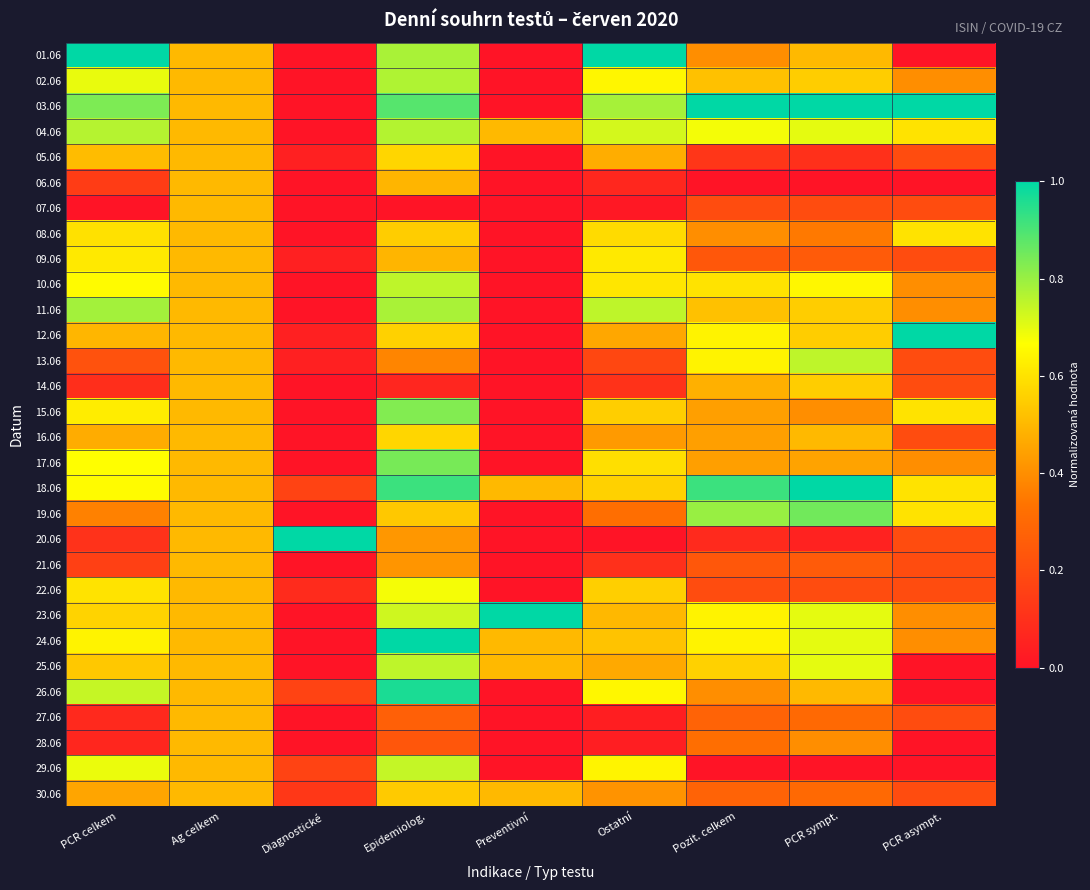

Reading left to right, extract all data points from this chart.

01.06: PCR celkem=1.0	Ag celkem=0.5	Diagnostické=0.0	Epidemiolog.=0.8	Preventivní=0.0	Ostatní=1.0	Pozit. celkem=0.4	PCR sympt.=0.5	PCR asympt.=0.0
02.06: PCR celkem=0.7	Ag celkem=0.5	Diagnostické=0.0	Epidemiolog.=0.8	Preventivní=0.0	Ostatní=0.6	Pozit. celkem=0.5	PCR sympt.=0.6	PCR asympt.=0.4
03.06: PCR celkem=0.8	Ag celkem=0.5	Diagnostické=0.0	Epidemiolog.=0.9	Preventivní=0.0	Ostatní=0.8	Pozit. celkem=1.0	PCR sympt.=1.0	PCR asympt.=1.0
04.06: PCR celkem=0.8	Ag celkem=0.5	Diagnostické=0.0	Epidemiolog.=0.8	Preventivní=0.5	Ostatní=0.7	Pozit. celkem=0.7	PCR sympt.=0.7	PCR asympt.=0.6
05.06: PCR celkem=0.5	Ag celkem=0.5	Diagnostické=0.0	Epidemiolog.=0.6	Preventivní=0.0	Ostatní=0.5	Pozit. celkem=0.1	PCR sympt.=0.1	PCR asympt.=0.2
06.06: PCR celkem=0.1	Ag celkem=0.5	Diagnostické=0.0	Epidemiolog.=0.5	Preventivní=0.0	Ostatní=0.1	Pozit. celkem=0.0	PCR sympt.=0.0	PCR asympt.=0.0
07.06: PCR celkem=0.0	Ag celkem=0.5	Diagnostické=0.0	Epidemiolog.=0.0	Preventivní=0.0	Ostatní=0.0	Pozit. celkem=0.2	PCR sympt.=0.2	PCR asympt.=0.2
08.06: PCR celkem=0.6	Ag celkem=0.5	Diagnostické=0.0	Epidemiolog.=0.6	Preventivní=0.0	Ostatní=0.6	Pozit. celkem=0.4	PCR sympt.=0.3	PCR asympt.=0.6
09.06: PCR celkem=0.6	Ag celkem=0.5	Diagnostické=0.0	Epidemiolog.=0.5	Preventivní=0.0	Ostatní=0.6	Pozit. celkem=0.2	PCR sympt.=0.2	PCR asympt.=0.2
10.06: PCR celkem=0.7	Ag celkem=0.5	Diagnostické=0.0	Epidemiolog.=0.8	Preventivní=0.0	Ostatní=0.6	Pozit. celkem=0.6	PCR sympt.=0.7	PCR asympt.=0.4
11.06: PCR celkem=0.8	Ag celkem=0.5	Diagnostické=0.0	Epidemiolog.=0.8	Preventivní=0.0	Ostatní=0.8	Pozit. celkem=0.5	PCR sympt.=0.6	PCR asympt.=0.4
12.06: PCR celkem=0.5	Ag celkem=0.5	Diagnostické=0.0	Epidemiolog.=0.6	Preventivní=0.0	Ostatní=0.5	Pozit. celkem=0.6	PCR sympt.=0.6	PCR asympt.=1.0
13.06: PCR celkem=0.2	Ag celkem=0.5	Diagnostické=0.0	Epidemiolog.=0.4	Preventivní=0.0	Ostatní=0.2	Pozit. celkem=0.6	PCR sympt.=0.8	PCR asympt.=0.2
14.06: PCR celkem=0.1	Ag celkem=0.5	Diagnostické=0.0	Epidemiolog.=0.1	Preventivní=0.0	Ostatní=0.1	Pozit. celkem=0.5	PCR sympt.=0.6	PCR asympt.=0.2
15.06: PCR celkem=0.6	Ag celkem=0.5	Diagnostické=0.0	Epidemiolog.=0.8	Preventivní=0.0	Ostatní=0.6	Pozit. celkem=0.4	PCR sympt.=0.4	PCR asympt.=0.6
16.06: PCR celkem=0.5	Ag celkem=0.5	Diagnostické=0.0	Epidemiolog.=0.6	Preventivní=0.0	Ostatní=0.4	Pozit. celkem=0.4	PCR sympt.=0.5	PCR asympt.=0.2
17.06: PCR celkem=0.7	Ag celkem=0.5	Diagnostické=0.0	Epidemiolog.=0.8	Preventivní=0.0	Ostatní=0.6	Pozit. celkem=0.4	PCR sympt.=0.5	PCR asympt.=0.4
18.06: PCR celkem=0.7	Ag celkem=0.5	Diagnostické=0.2	Epidemiolog.=0.9	Preventivní=0.5	Ostatní=0.6	Pozit. celkem=0.9	PCR sympt.=1.0	PCR asympt.=0.6
19.06: PCR celkem=0.4	Ag celkem=0.5	Diagnostické=0.0	Epidemiolog.=0.5	Preventivní=0.0	Ostatní=0.3	Pozit. celkem=0.8	PCR sympt.=0.8	PCR asympt.=0.6
20.06: PCR celkem=0.1	Ag celkem=0.5	Diagnostické=1.0	Epidemiolog.=0.4	Preventivní=0.0	Ostatní=0.0	Pozit. celkem=0.1	PCR sympt.=0.1	PCR asympt.=0.2
21.06: PCR celkem=0.2	Ag celkem=0.5	Diagnostické=0.0	Epidemiolog.=0.4	Preventivní=0.0	Ostatní=0.1	Pozit. celkem=0.2	PCR sympt.=0.2	PCR asympt.=0.2
22.06: PCR celkem=0.6	Ag celkem=0.5	Diagnostické=0.1	Epidemiolog.=0.7	Preventivní=0.0	Ostatní=0.6	Pozit. celkem=0.2	PCR sympt.=0.2	PCR asympt.=0.2
23.06: PCR celkem=0.6	Ag celkem=0.5	Diagnostické=0.0	Epidemiolog.=0.7	Preventivní=1.0	Ostatní=0.5	Pozit. celkem=0.6	PCR sympt.=0.7	PCR asympt.=0.4
24.06: PCR celkem=0.6	Ag celkem=0.5	Diagnostické=0.0	Epidemiolog.=1.0	Preventivní=0.5	Ostatní=0.5	Pozit. celkem=0.6	PCR sympt.=0.7	PCR asympt.=0.4
25.06: PCR celkem=0.5	Ag celkem=0.5	Diagnostické=0.0	Epidemiolog.=0.8	Preventivní=0.5	Ostatní=0.5	Pozit. celkem=0.6	PCR sympt.=0.7	PCR asympt.=0.0
26.06: PCR celkem=0.7	Ag celkem=0.5	Diagnostické=0.2	Epidemiolog.=1.0	Preventivní=0.0	Ostatní=0.6	Pozit. celkem=0.4	PCR sympt.=0.5	PCR asympt.=0.0
27.06: PCR celkem=0.1	Ag celkem=0.5	Diagnostické=0.0	Epidemiolog.=0.3	Preventivní=0.0	Ostatní=0.0	Pozit. celkem=0.3	PCR sympt.=0.3	PCR asympt.=0.2
28.06: PCR celkem=0.1	Ag celkem=0.5	Diagnostické=0.0	Epidemiolog.=0.2	Preventivní=0.0	Ostatní=0.0	Pozit. celkem=0.3	PCR sympt.=0.4	PCR asympt.=0.0
29.06: PCR celkem=0.7	Ag celkem=0.5	Diagnostické=0.2	Epidemiolog.=0.7	Preventivní=0.0	Ostatní=0.6	Pozit. celkem=0.0	PCR sympt.=0.0	PCR asympt.=0.0
30.06: PCR celkem=0.5	Ag celkem=0.5	Diagnostické=0.1	Epidemiolog.=0.5	Preventivní=0.5	Ostatní=0.4	Pozit. celkem=0.3	PCR sympt.=0.3	PCR asympt.=0.2